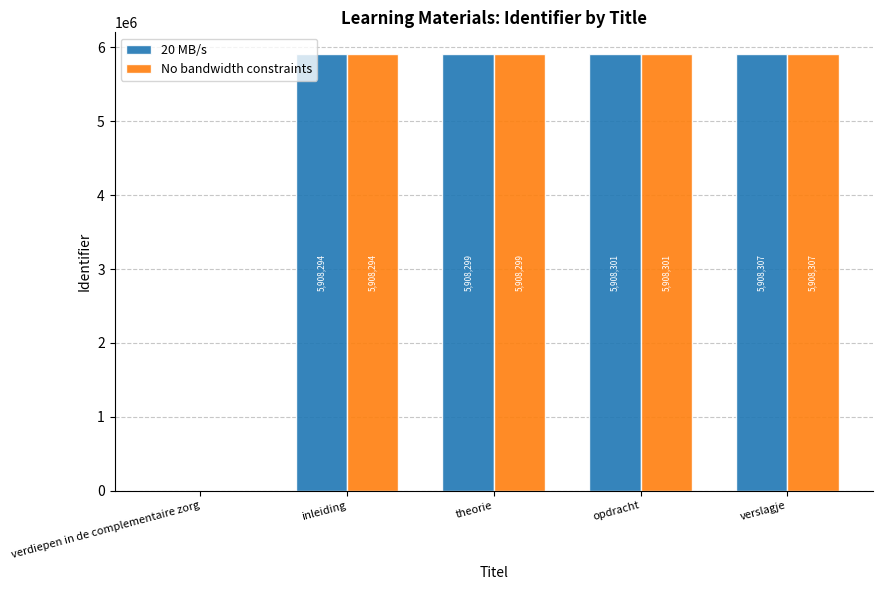

How many groups of bars are there?

5